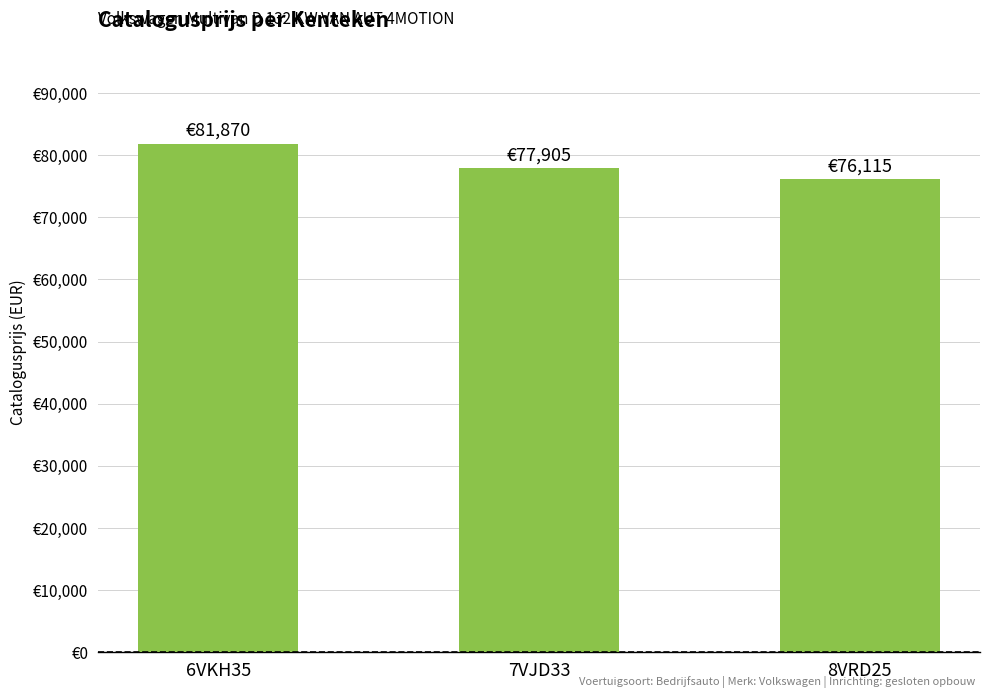

Reading left to right, list all the values displayed in this chart.

81870	77905	76115